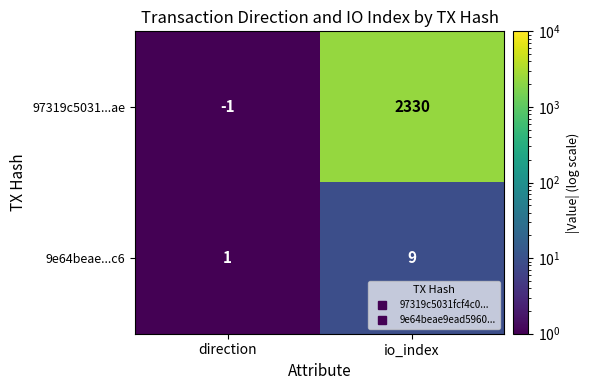

Between direction and io_index, which series saw the biggest shift?

97319c5031...ae